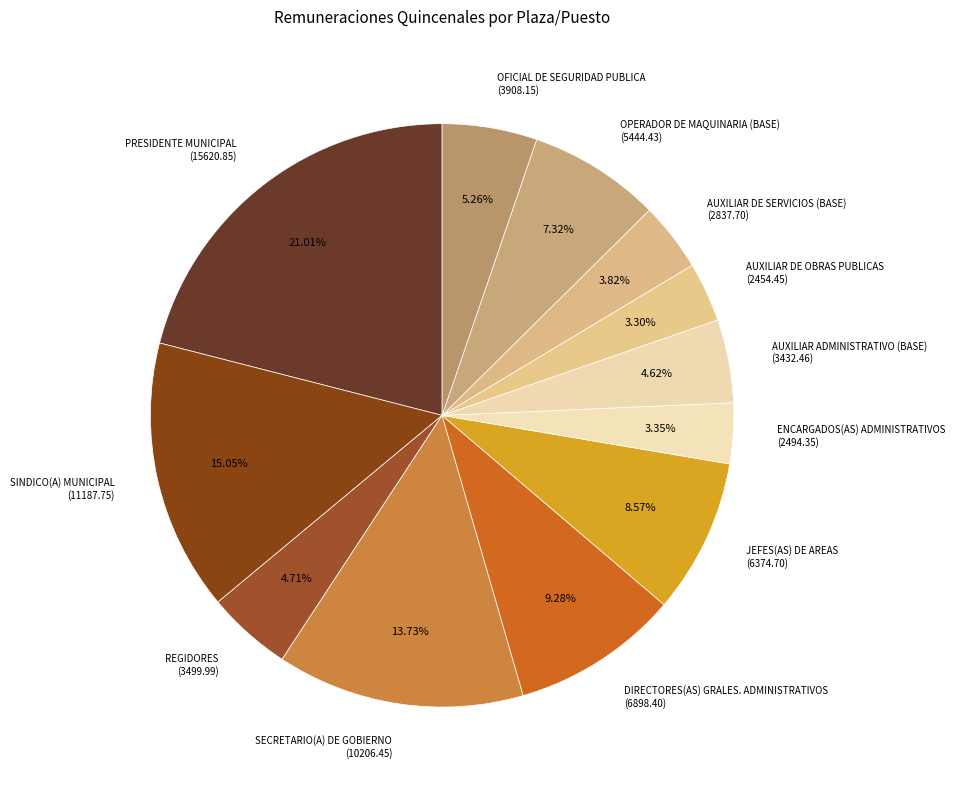

To the nearest percent, what portion does ENCARGADOS(AS) ADMINISTRATIVOS represent?

3%